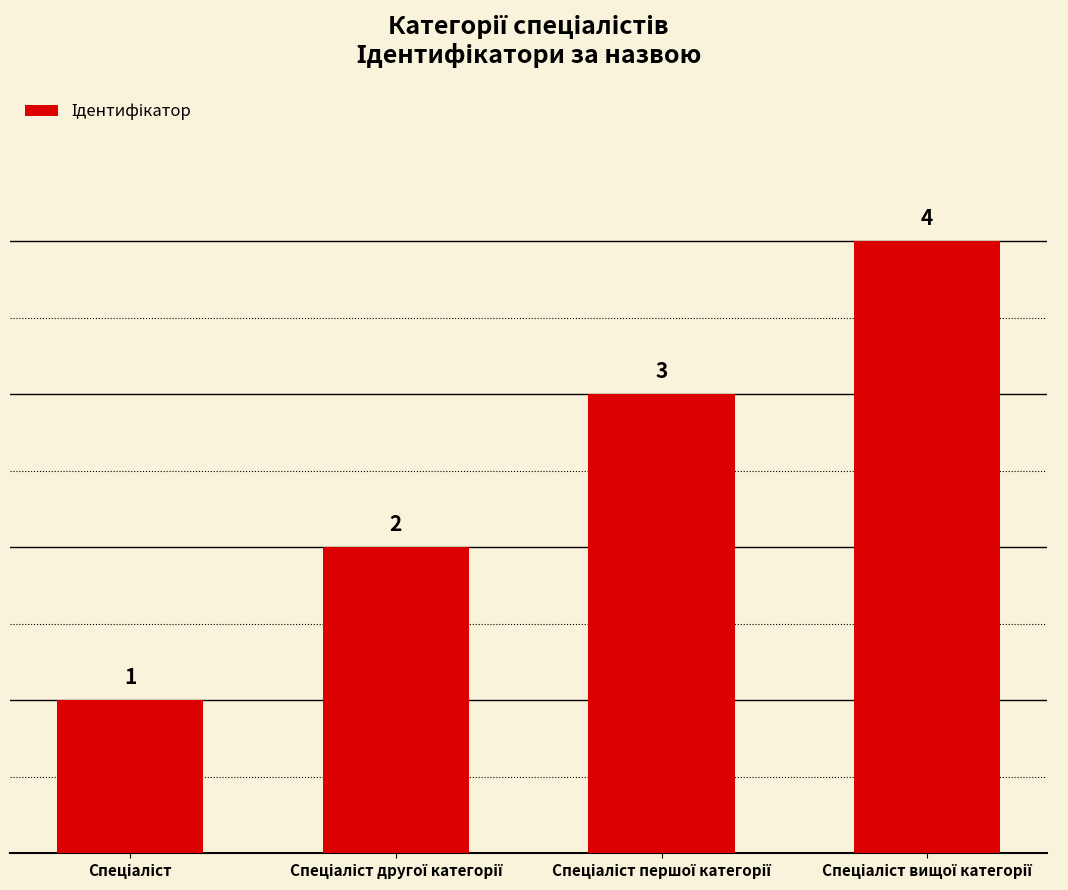

What is the greatest value displayed?

4